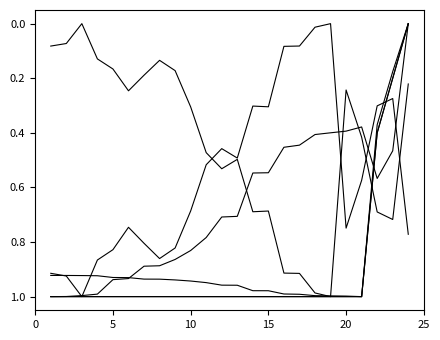

Is this an area chart (filled region under the line)?

No